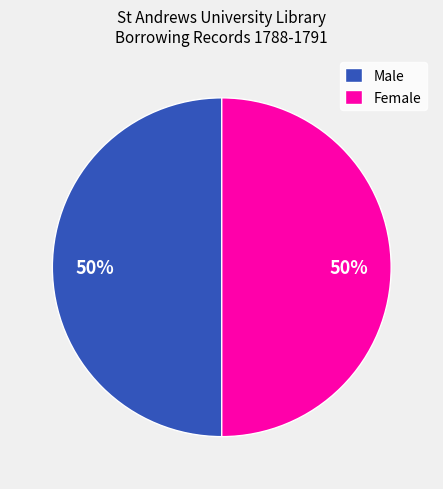

What is the ratio of the value at Male to the value at Female?

1.0